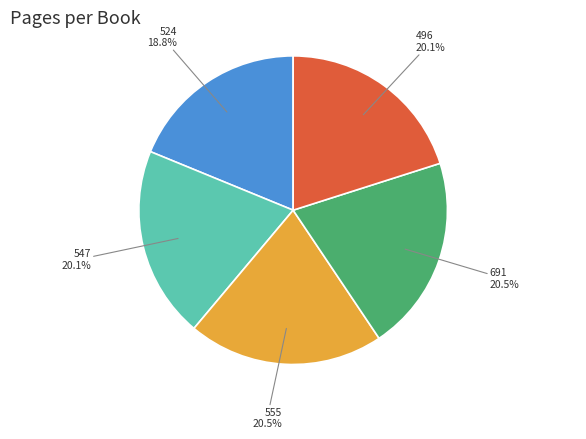

Is there any slice that represents more than half of the pie?

No